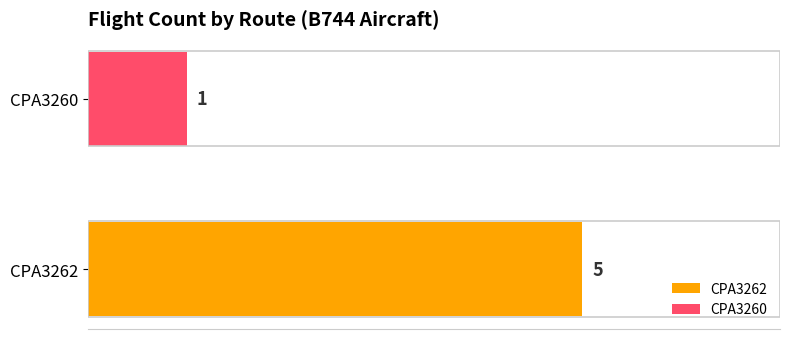

List the series in order of their overall mean, lowest first.

CPA3260, CPA3262